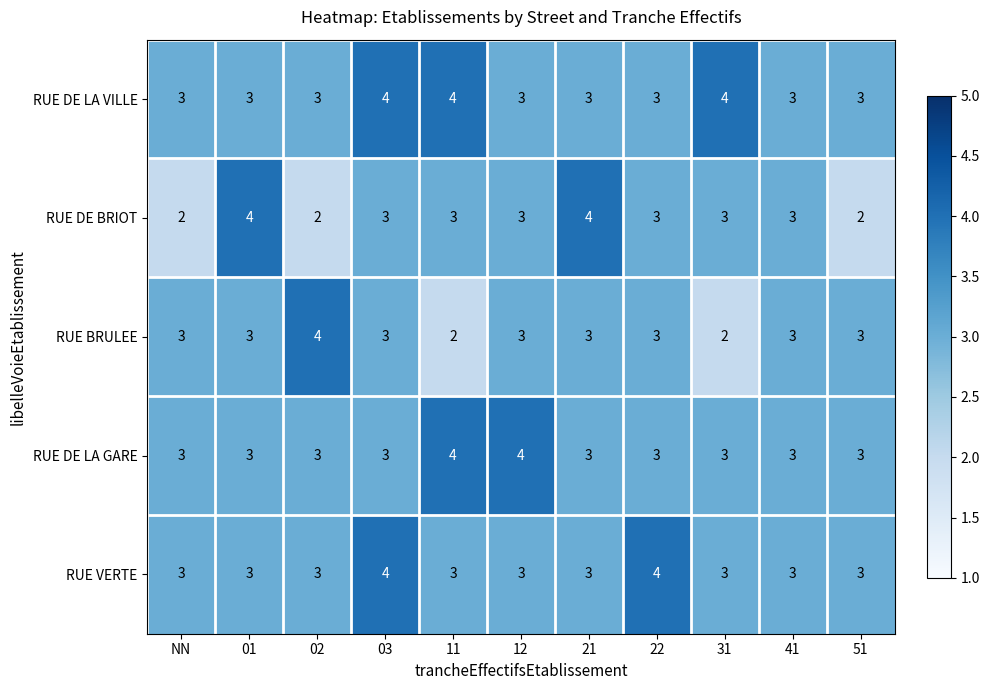

Between 03 and 22, which series saw the biggest shift?

RUE DE LA VILLE